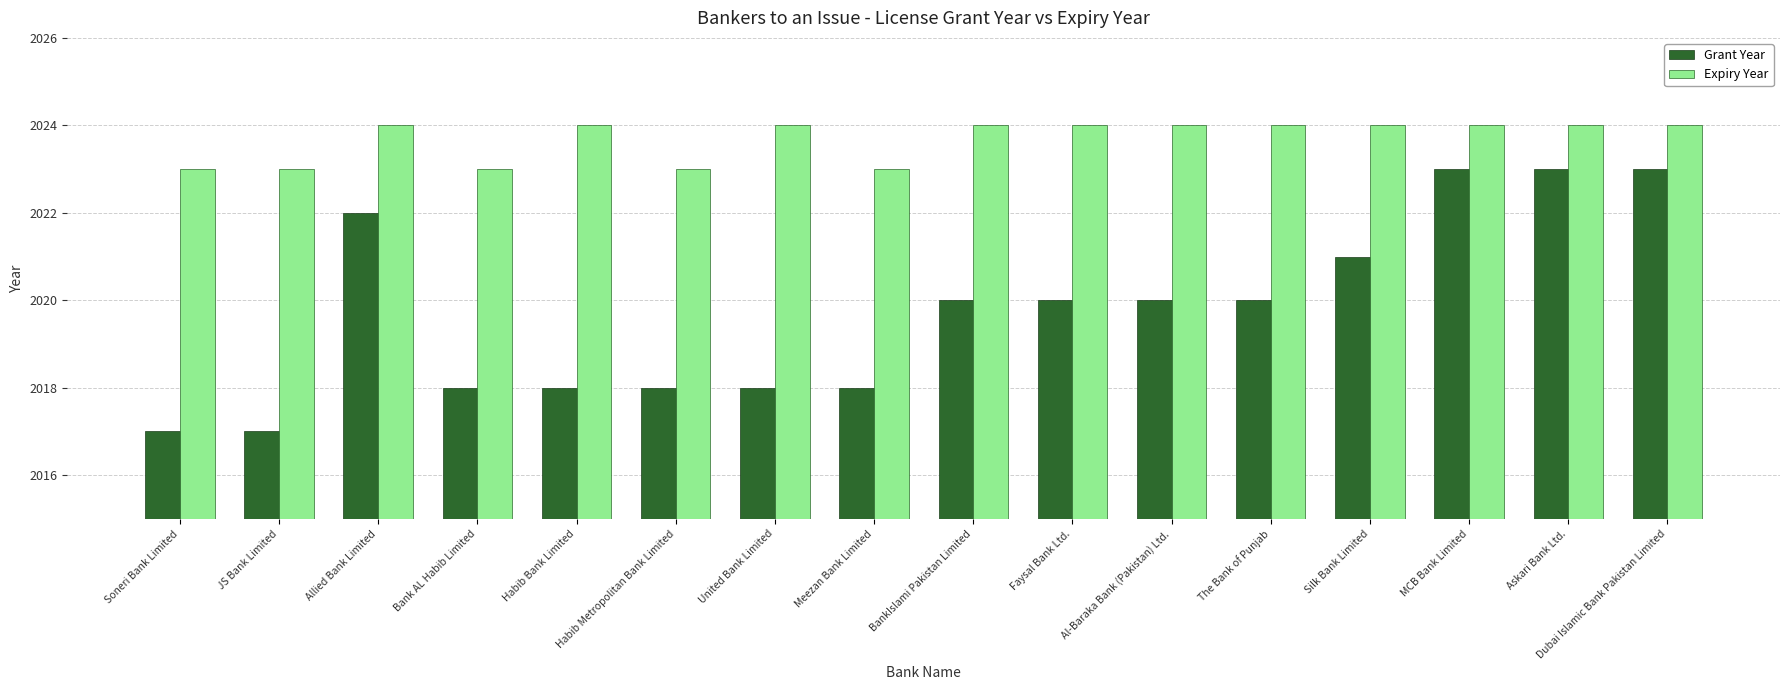

What is the difference between the Grant Year values at Habib Metropolitan Bank Limited and Dubai Islamic Bank Pakistan Limited?

5